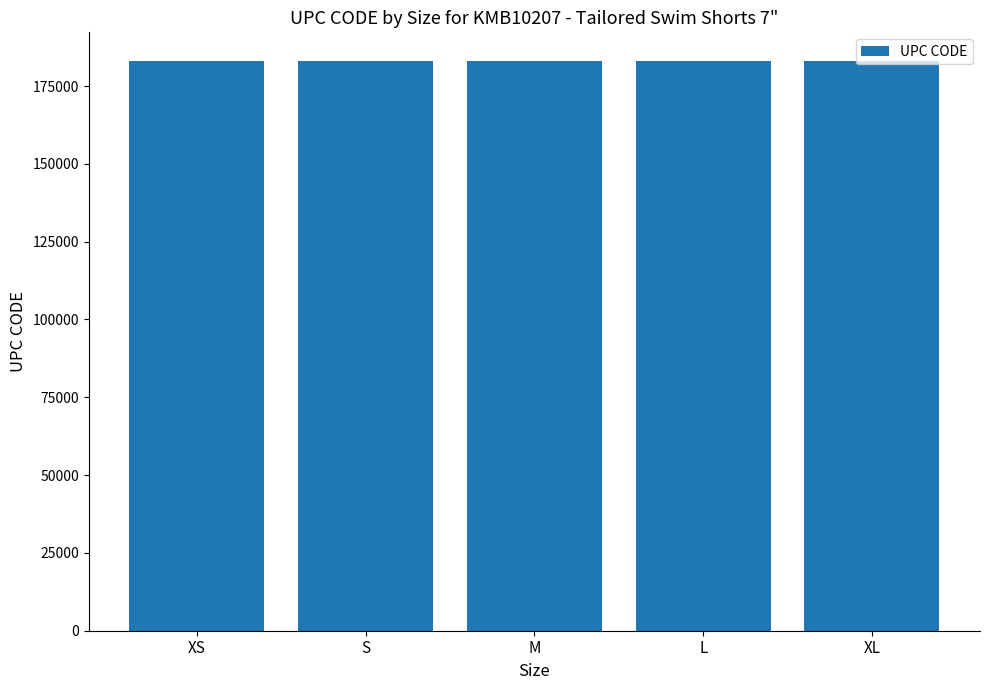

What is the approximate value at S?

183092